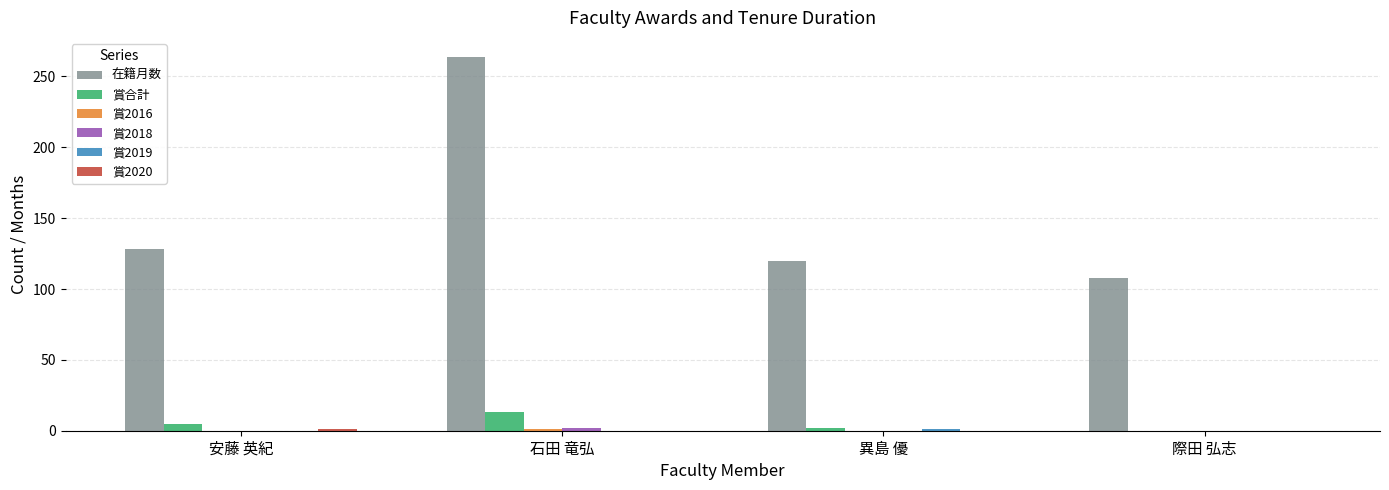

Which series has the largest total across all categories?

在籍月数